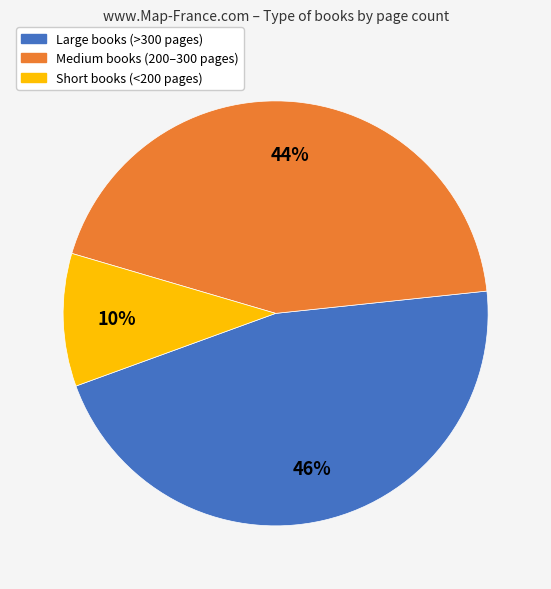

To the nearest percent, what is the difference between the largest and smallest slice percentages?

36%